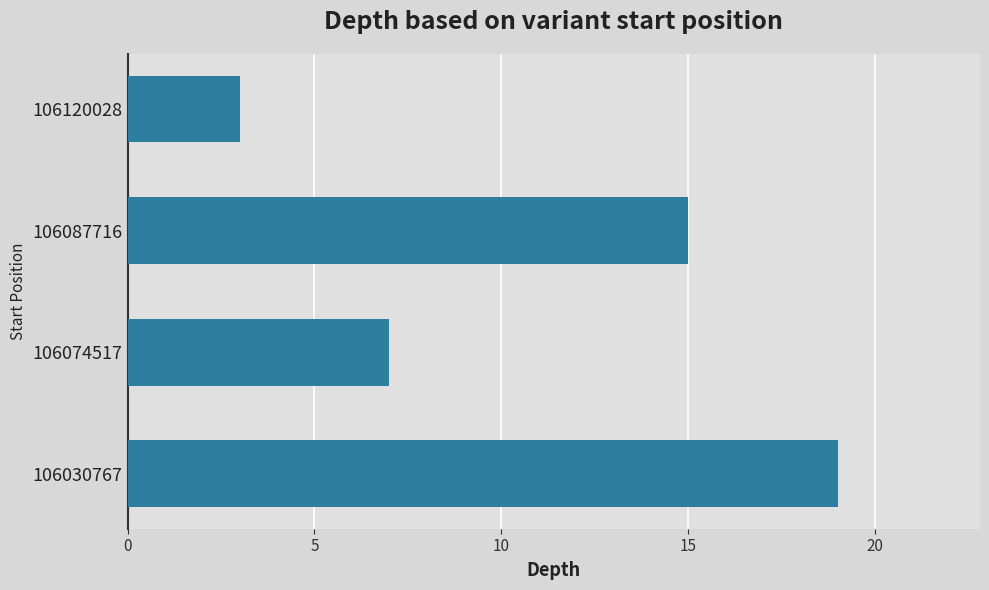

List the labels in order of value, largest first.

106030767, 106087716, 106074517, 106120028